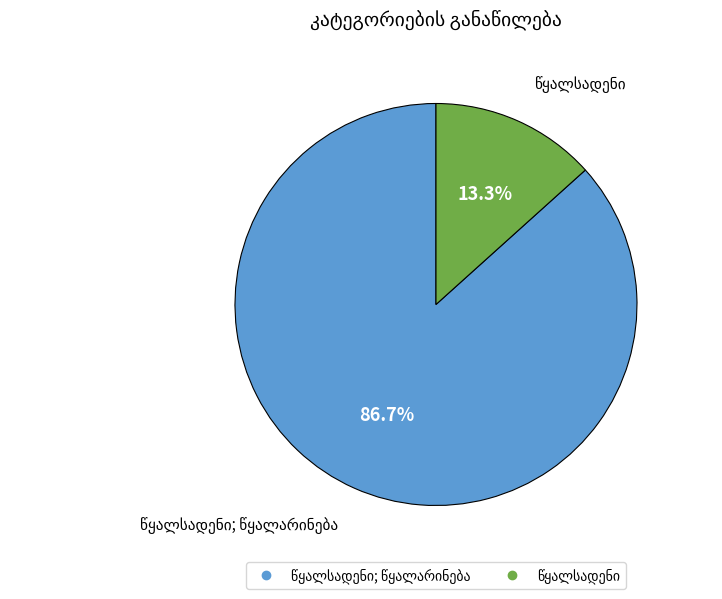

How many segments does this pie chart have?

2